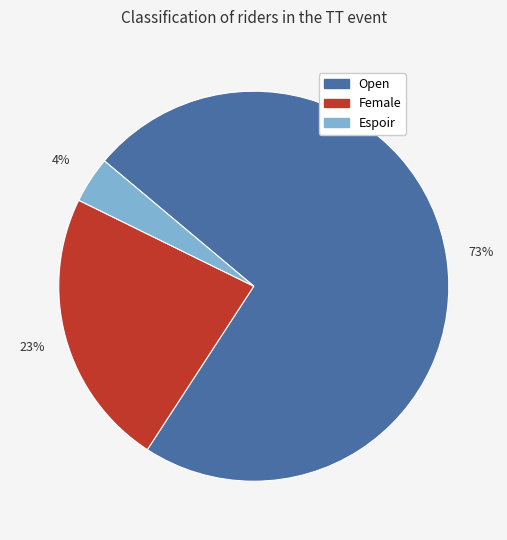

Does Female account for over 50% of the chart?

No